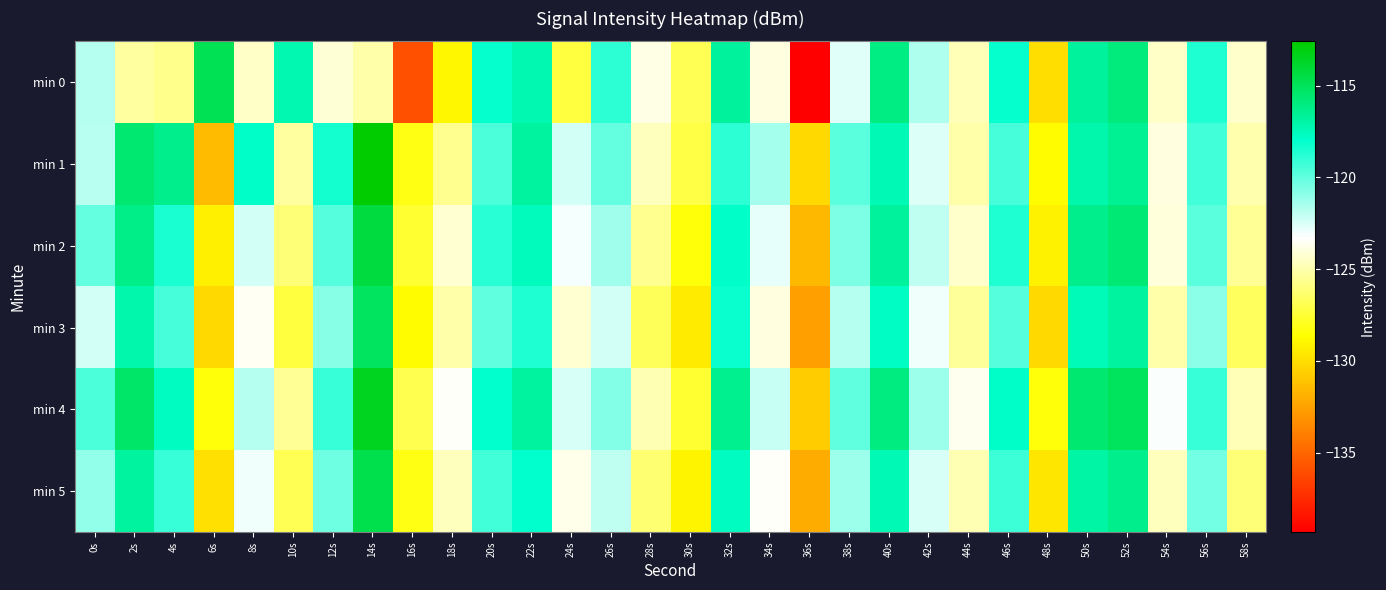

Which series has the largest range (max minus min)?

min 0